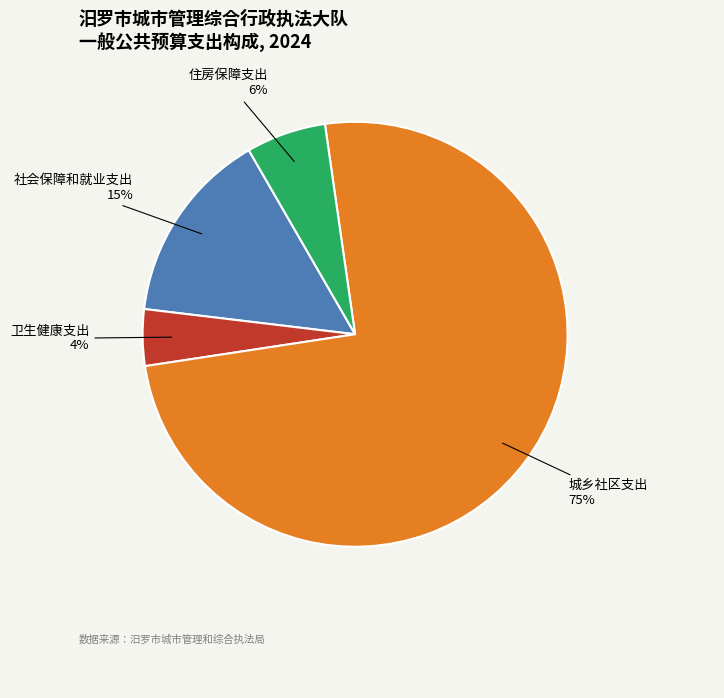

Is there any slice that represents more than half of the pie?

Yes